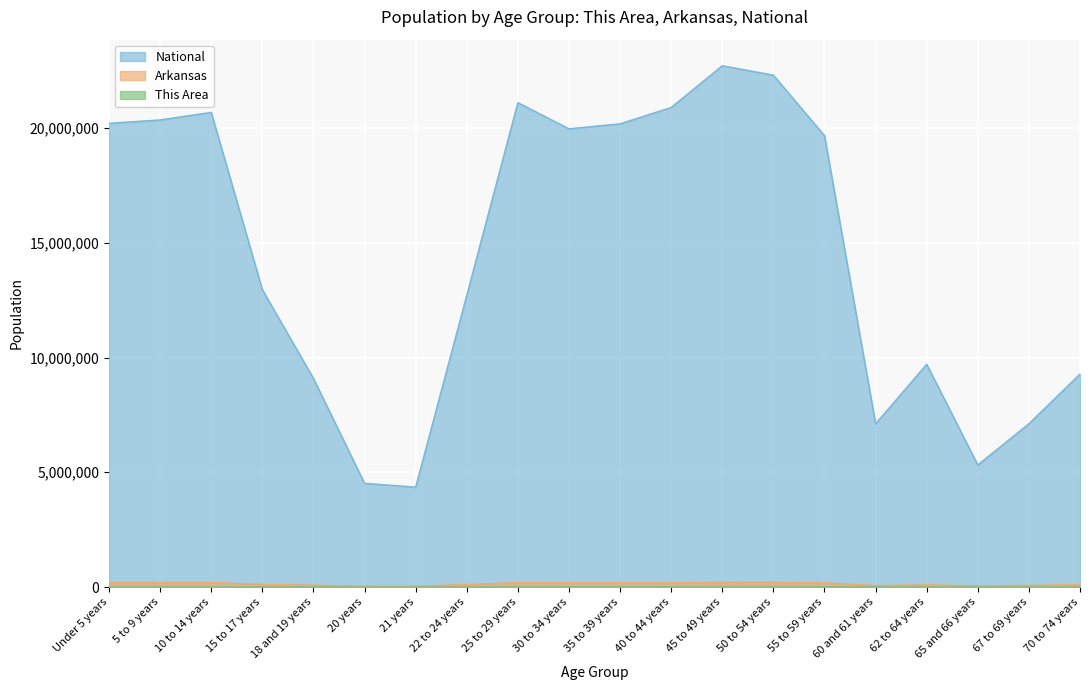

What is the highest value of the National series?

22708591